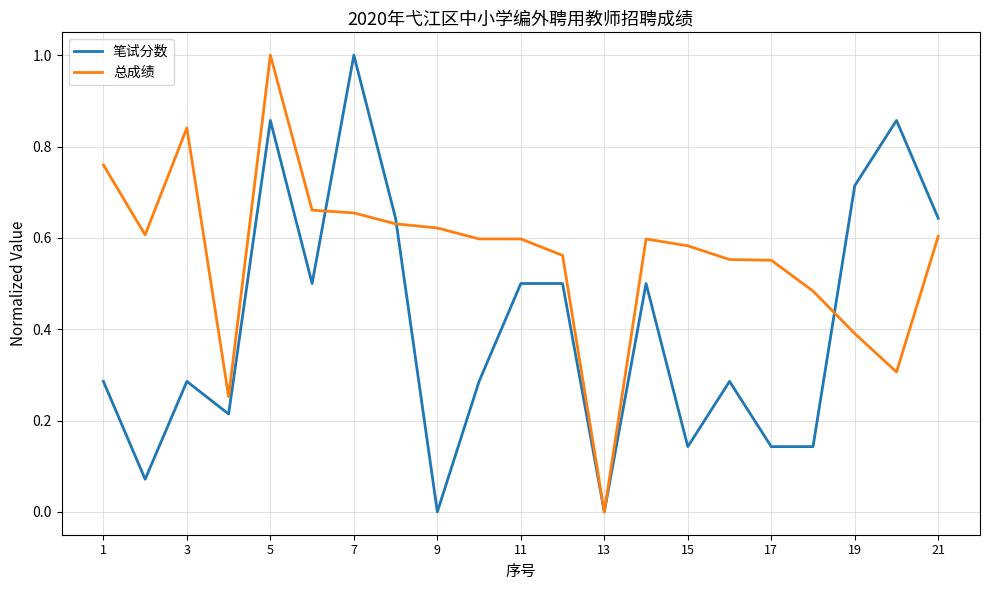

What is the maximum value shown in the chart?

1.0